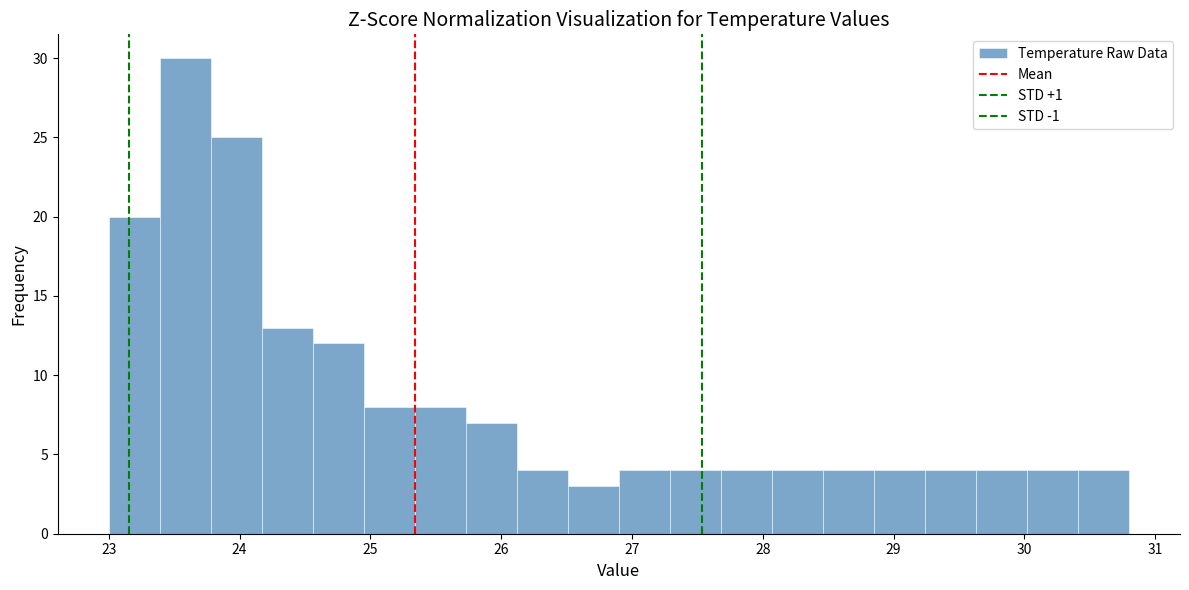

Around what value on the x-axis is the tallest bar? Give the approximate position of its centre, as read against the axis.

23.6